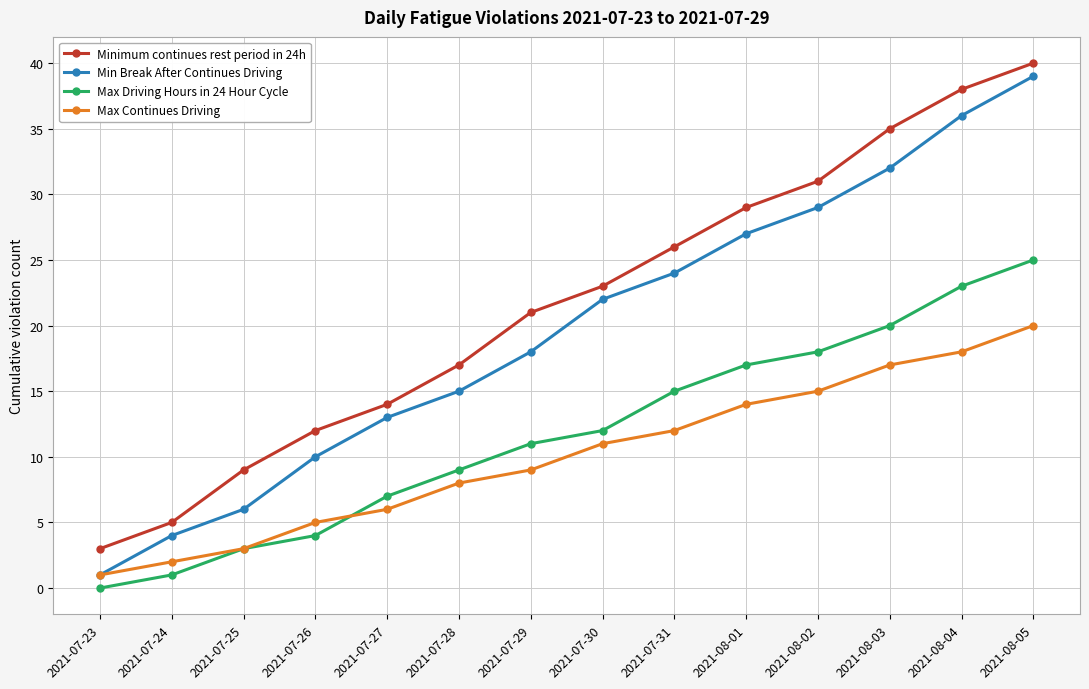

True or false: Max Driving Hours in 24 Hour Cycle and Minimum continues rest period in 24h intersect in this chart.

False